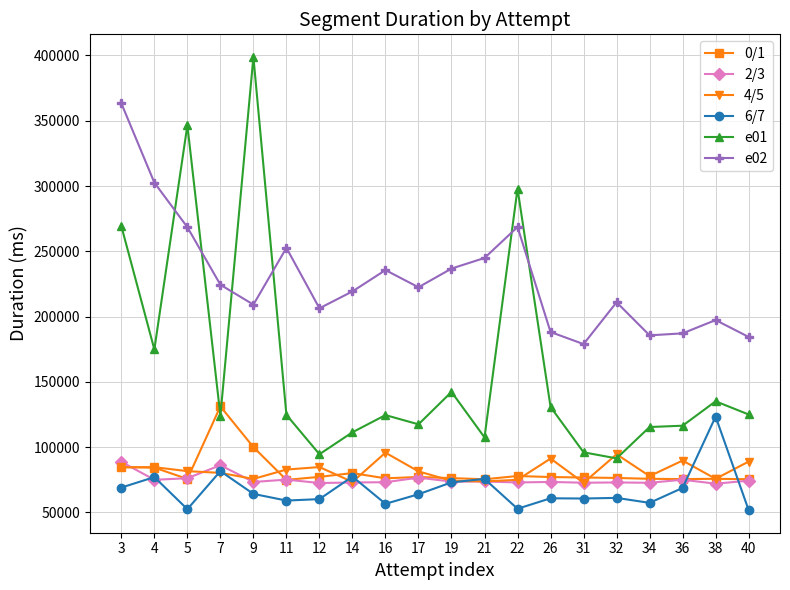

List the series in order of their peak value, highest first.

e01, e02, 0/1, 6/7, 4/5, 2/3